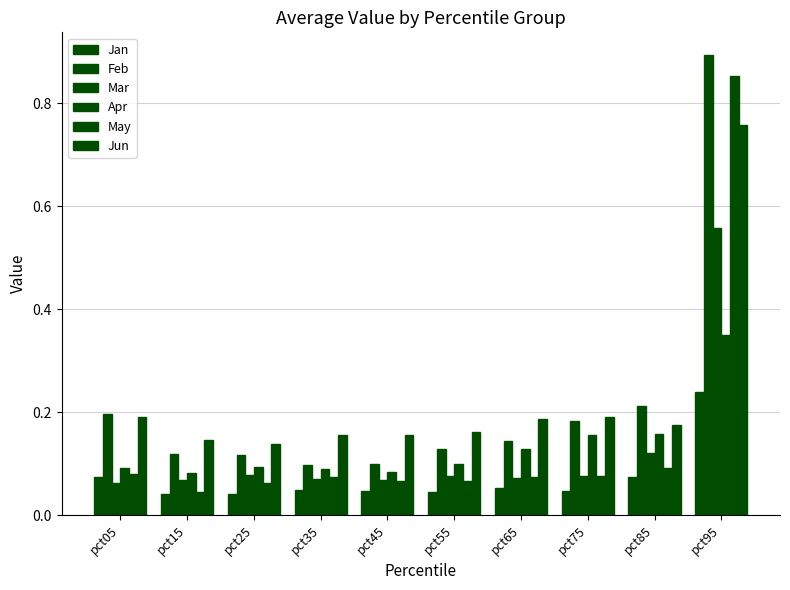

Which series changed the most between pct55 and pct75?

Apr